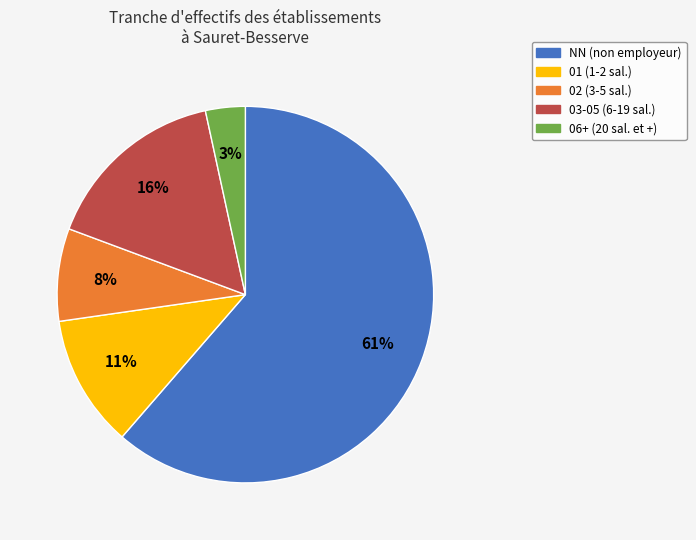

To the nearest percent, what is the combined percentage of 06+ (20 sal. et +) and 03-05 (6-19 sal.)?

19%